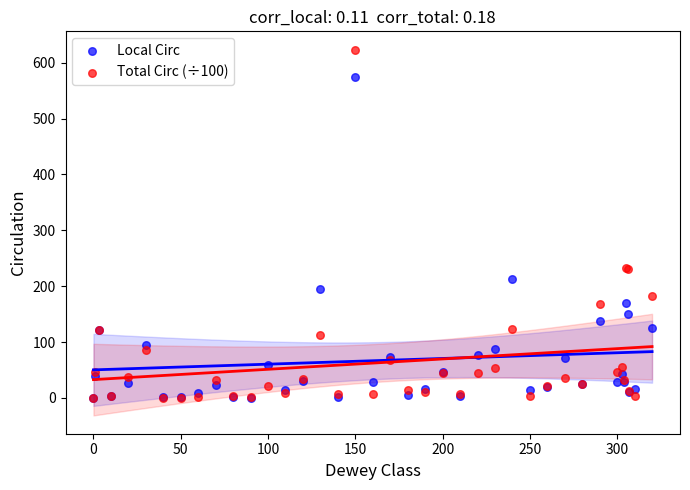

Which series reaches the maximum Y coordinate?

Total Circ (÷100)